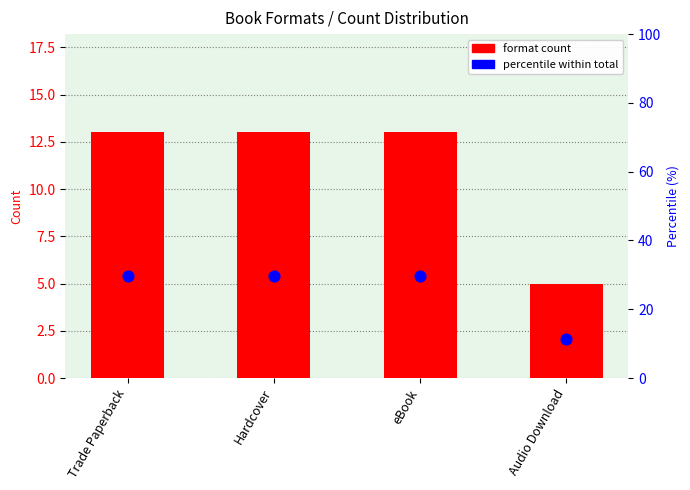

What are all the series names shown in the legend?

format count, percentile within total